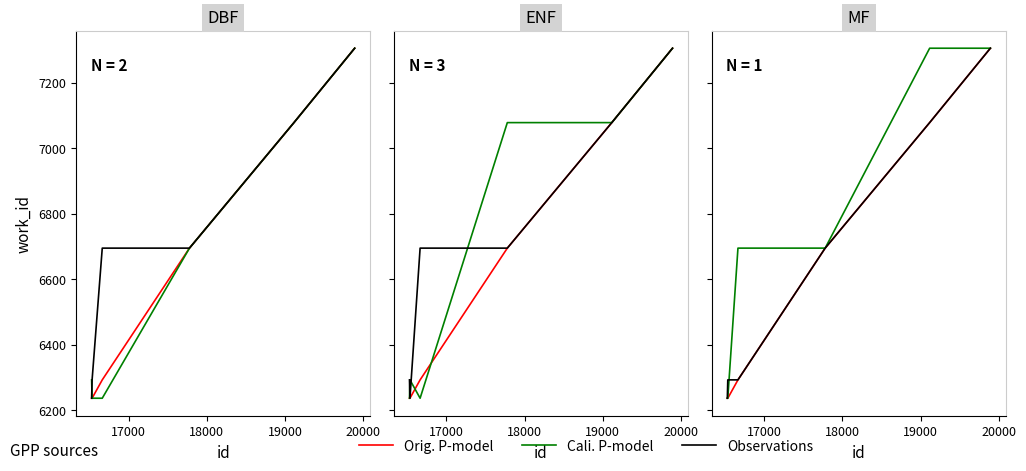

What is the minimum value for Observations?

6237